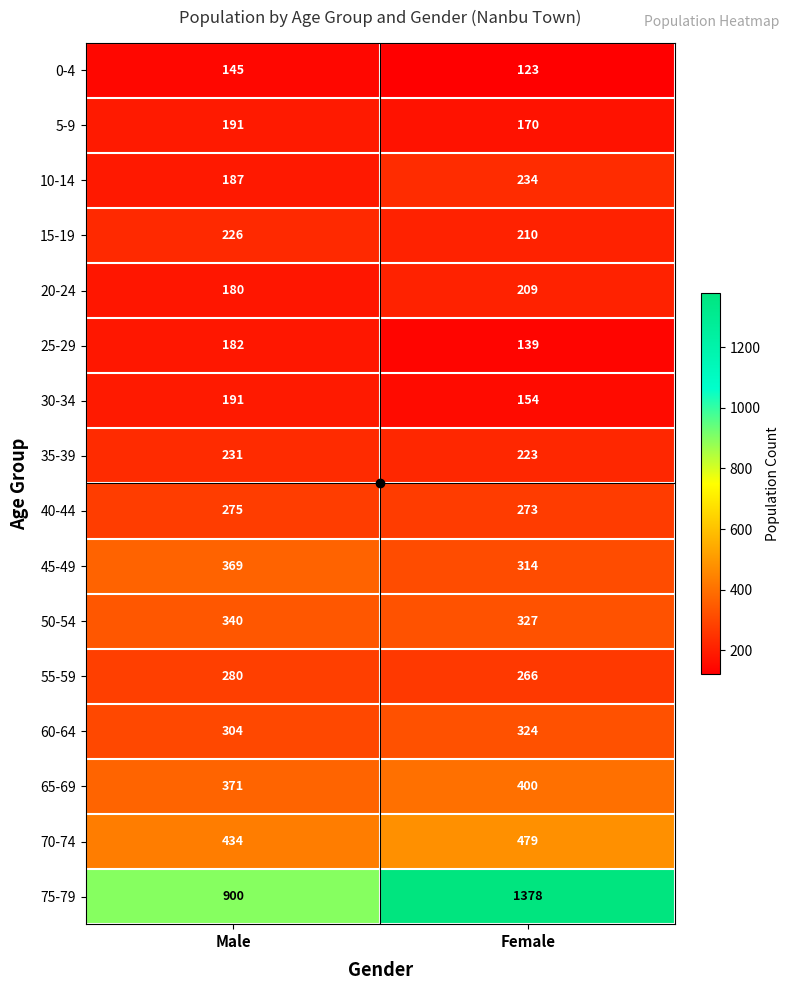

List the labels in order of 55-59 value, smallest first.

Female, Male